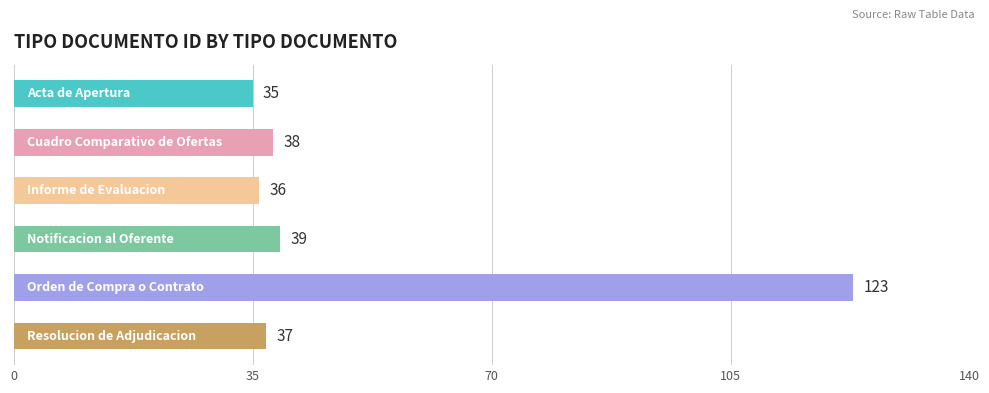

What is the value of the 4th bar from the top?

39